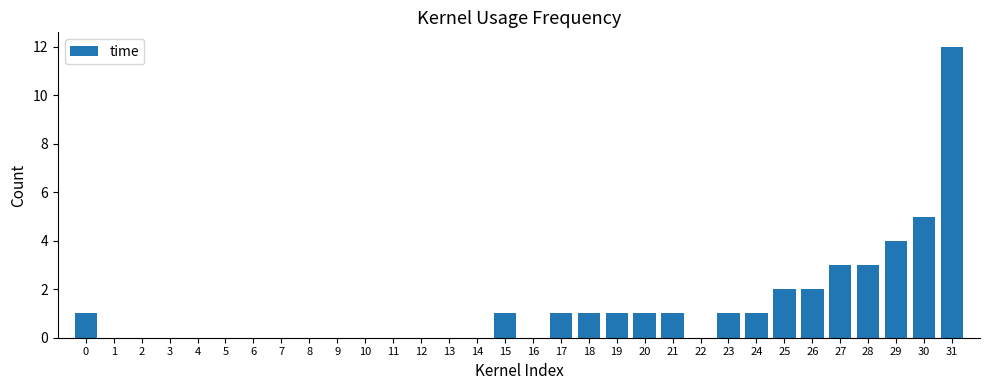

True or false: the data shows 3 at 28.

True